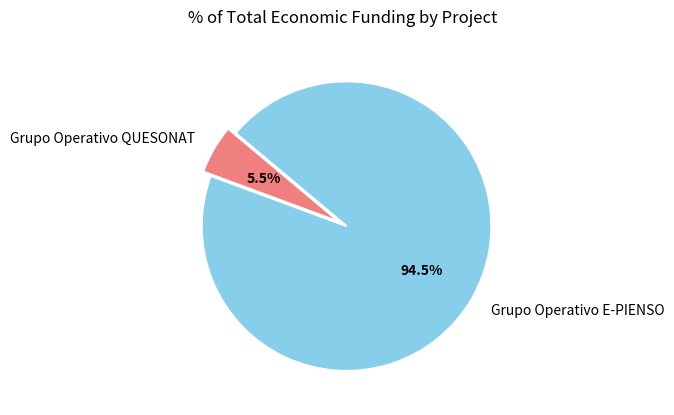

Does Grupo Operativo QUESONAT represent more than half of the total?

No